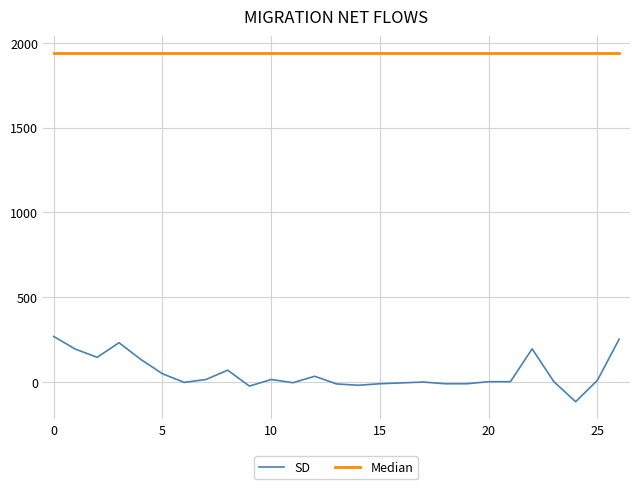

Which series has the largest range (max minus min)?

SD